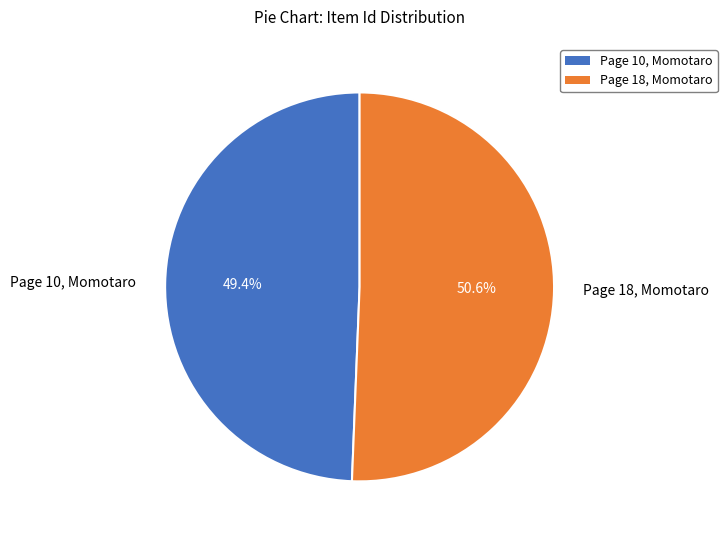

Is it true that Page 10, Momotaro is 63% of the pie?

False